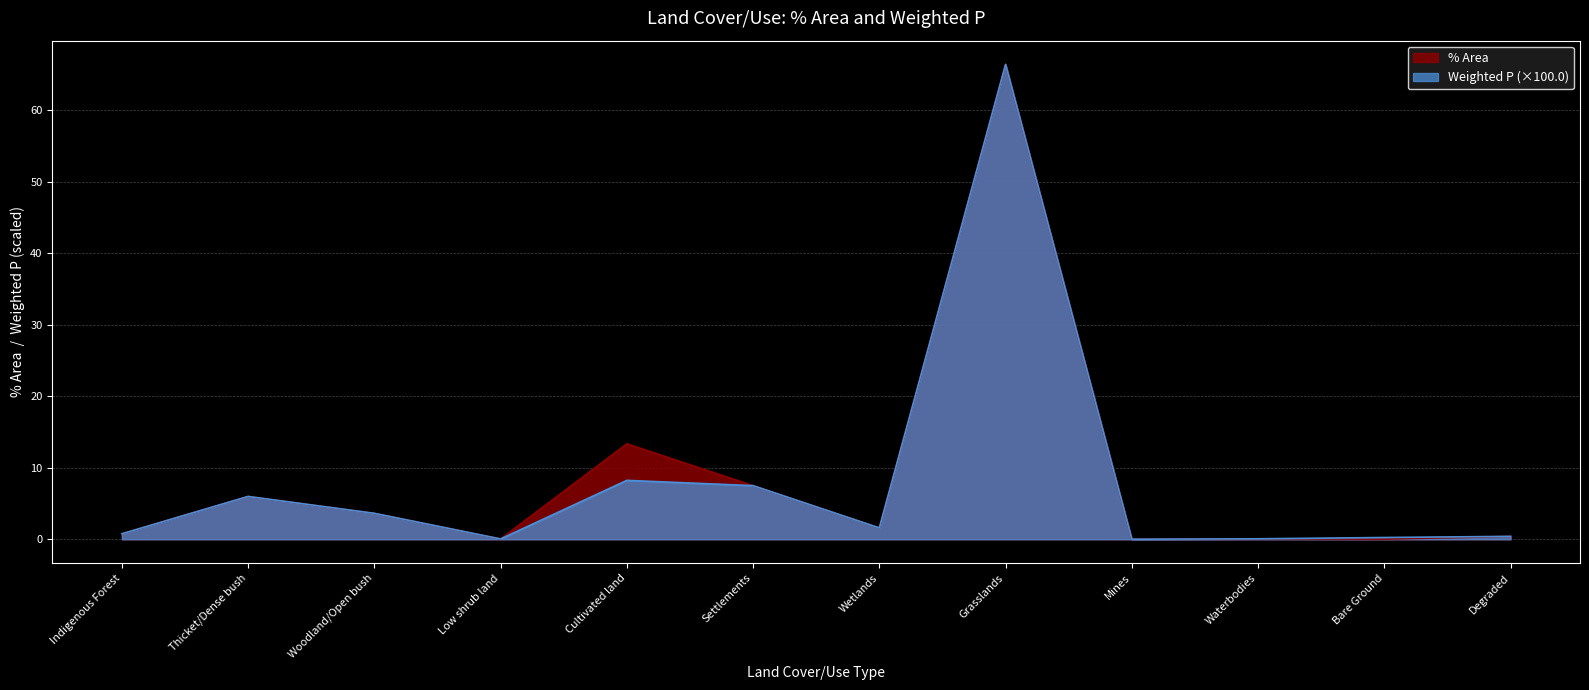

Is it true that % Area equals 0.0 at Low shrub land?

False